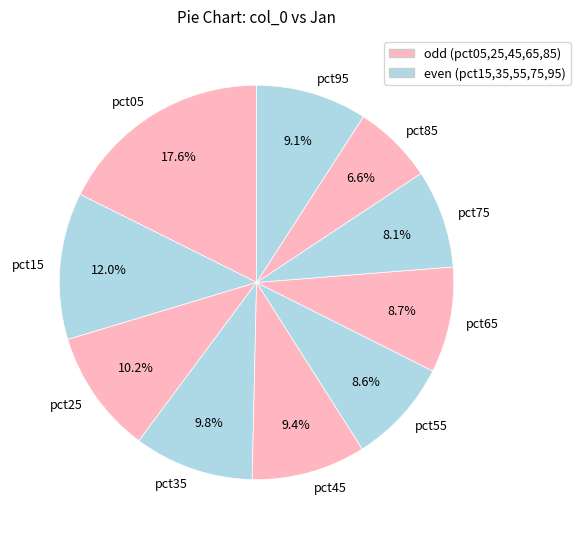

Which has a higher value, pct05 or pct35?

pct05